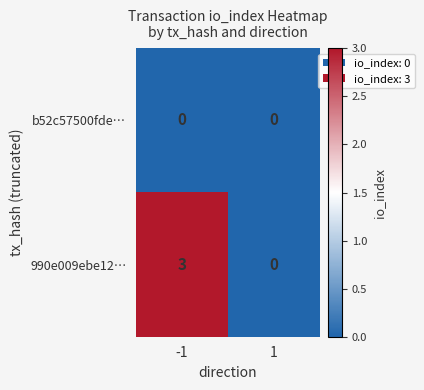

Which series changed the most between -1 and 1?

990e009ebe12…